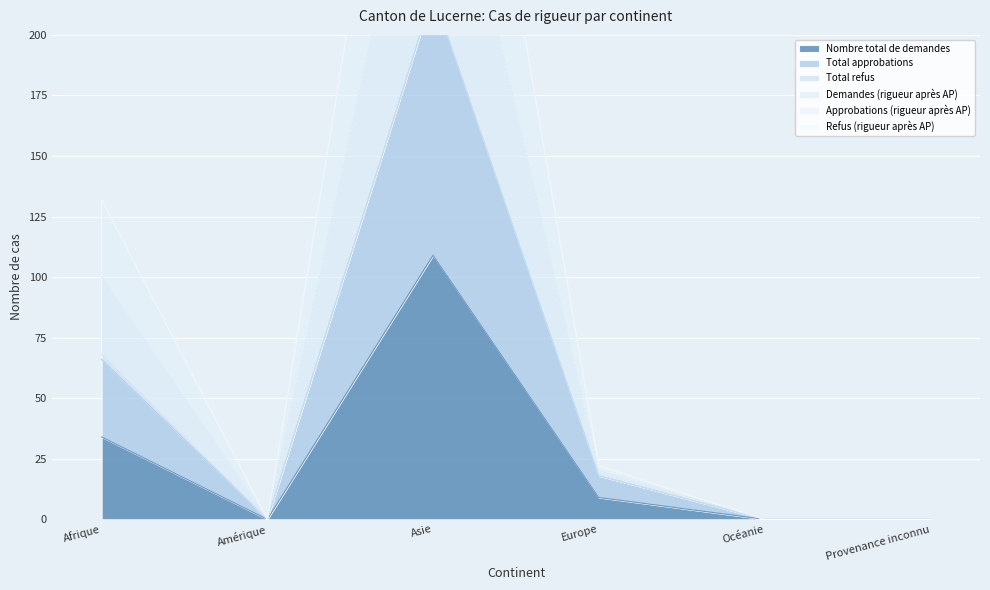

What is the label of the 5th point from the left?

Océanie